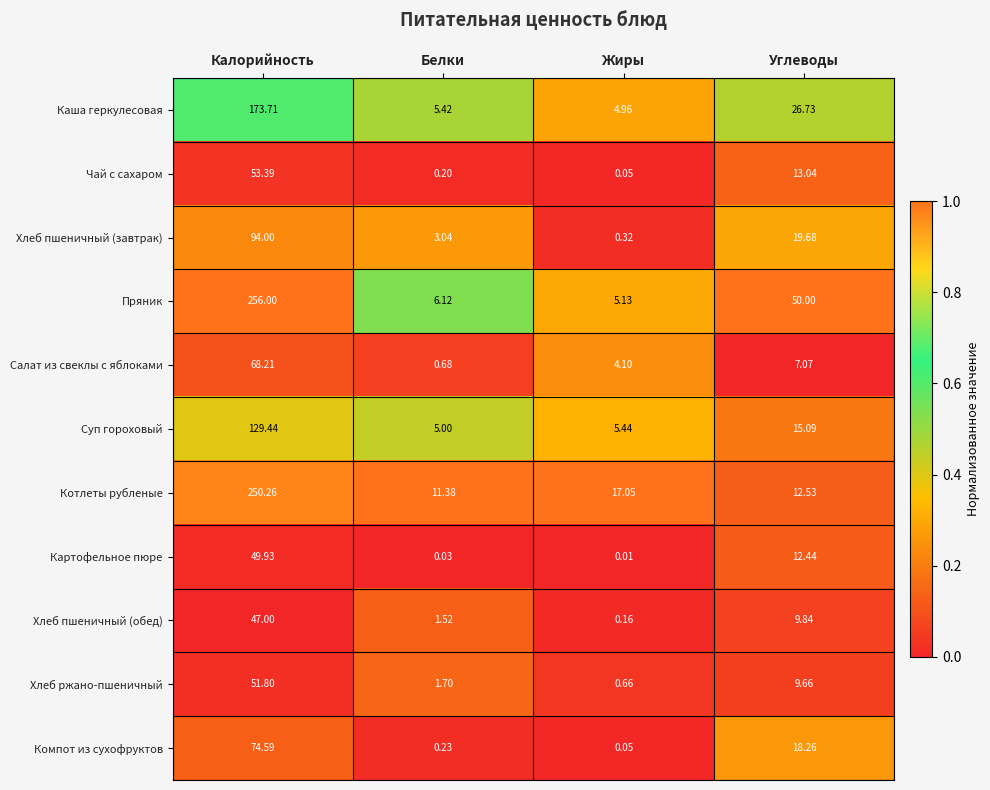

Rank the categories by Салат из свеклы с яблоками value from highest to lowest.

Калорийность, Углеводы, Жиры, Белки